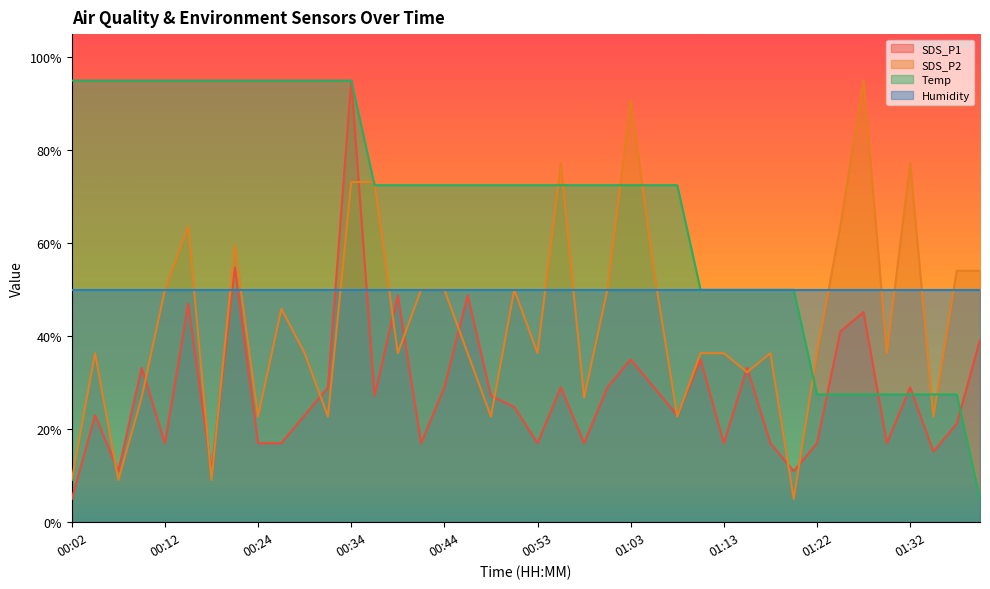

Is it true that SDS_P2 equals 9.7 at 01:10?

False